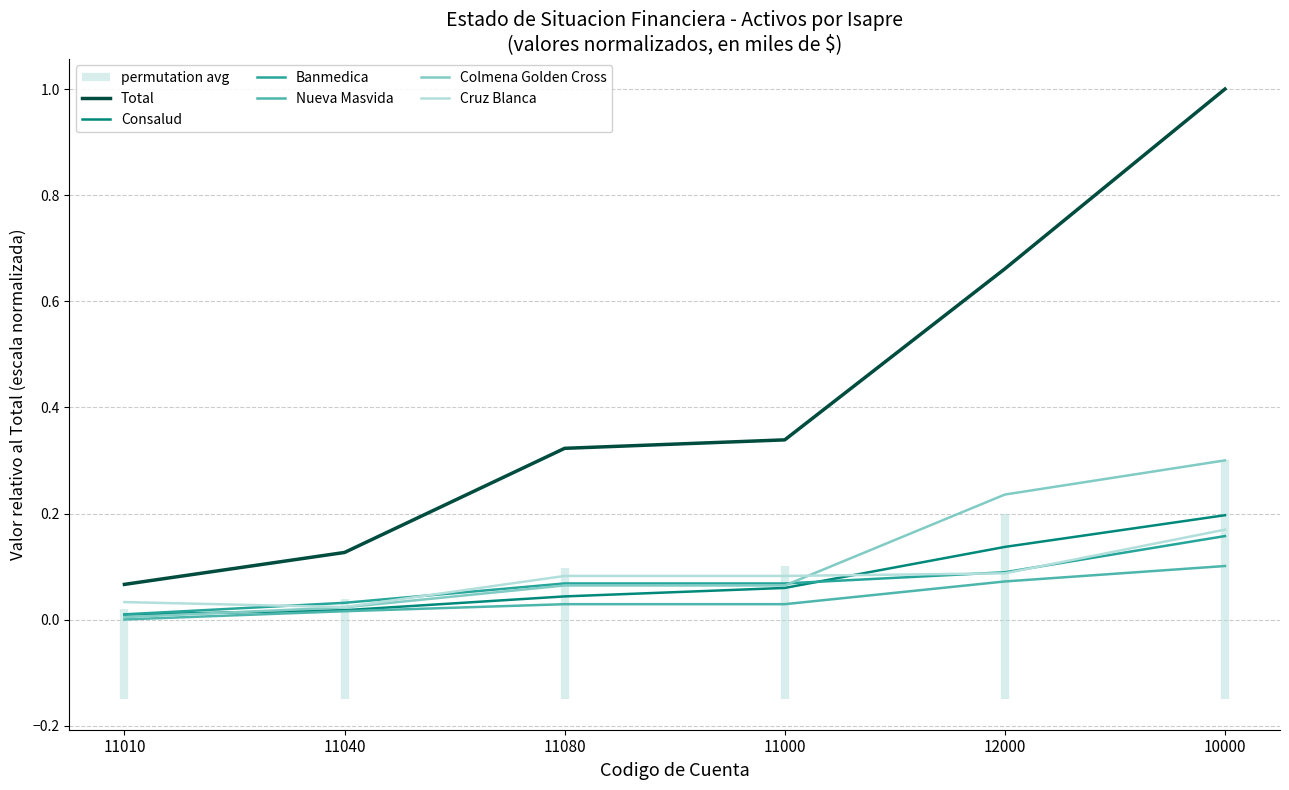

List the labels in order of Banmedica value, smallest first.

11010, 11040, 11080, 11000, 12000, 10000